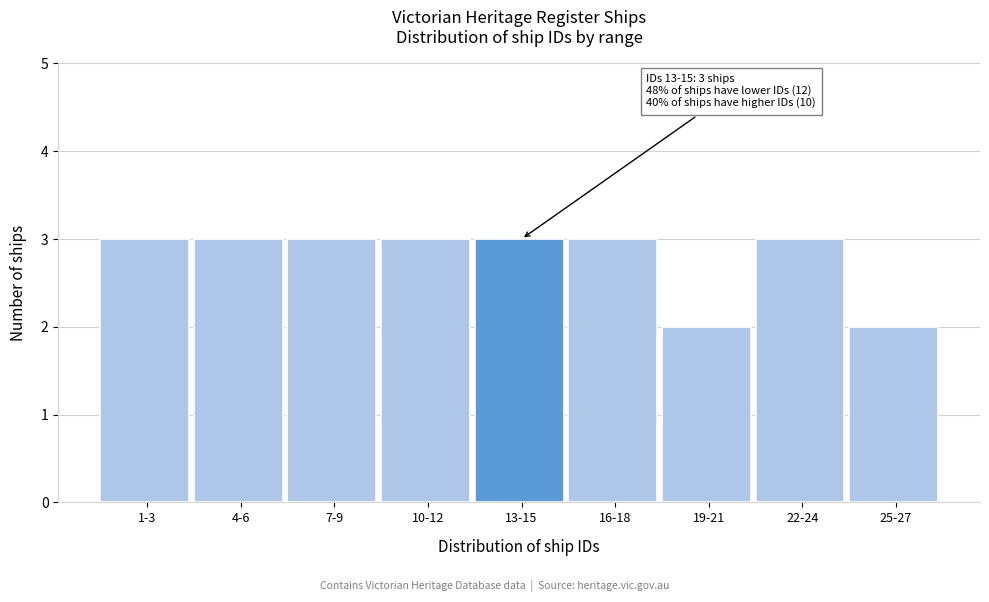

Reading left to right, transcribe all the data shown in this chart.

1-3=3	4-6=3	7-9=3	10-12=3	13-15=3	16-18=3	19-21=2	22-24=3	25-27=2